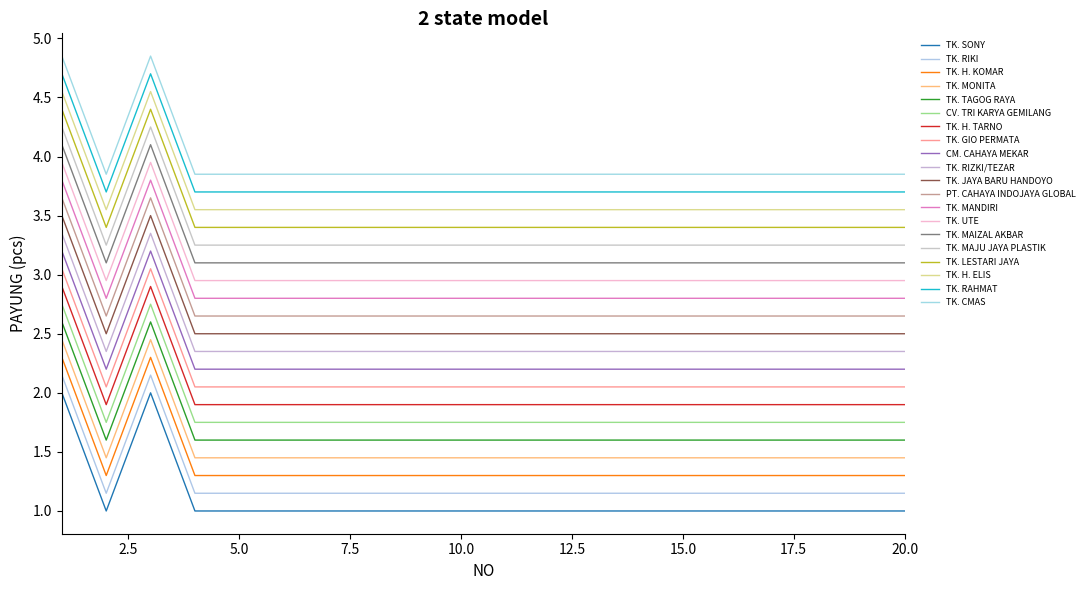

Does the chart have visible grid lines?

No